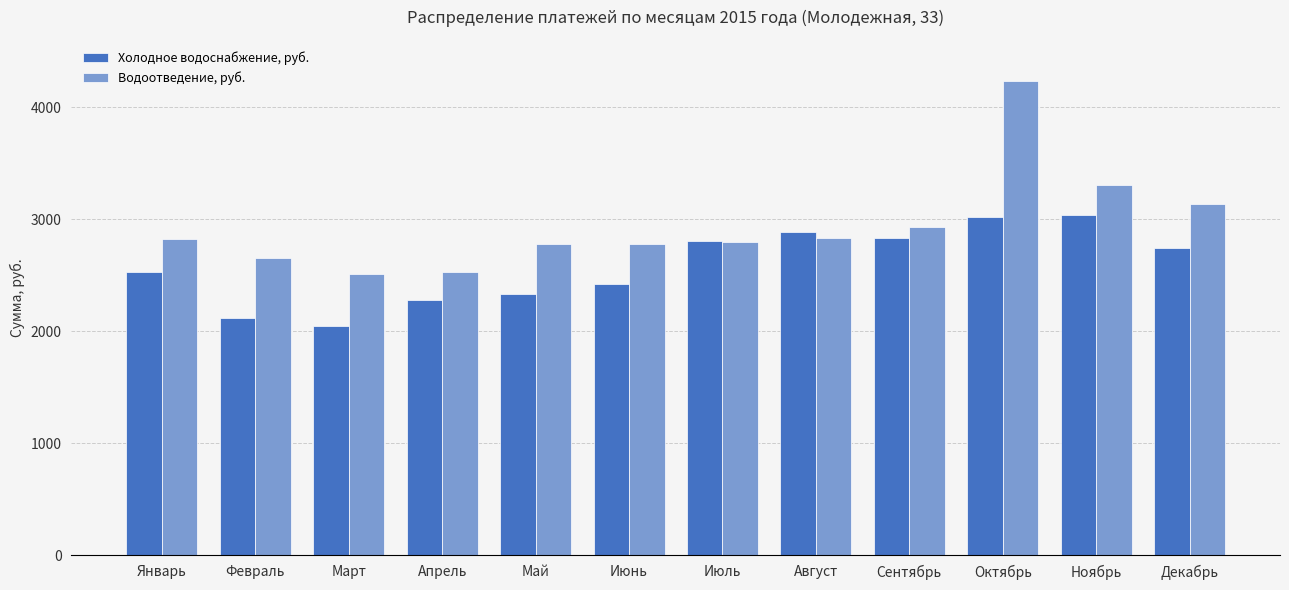

Which series has the widest spread of values?

Водоотведение, руб.